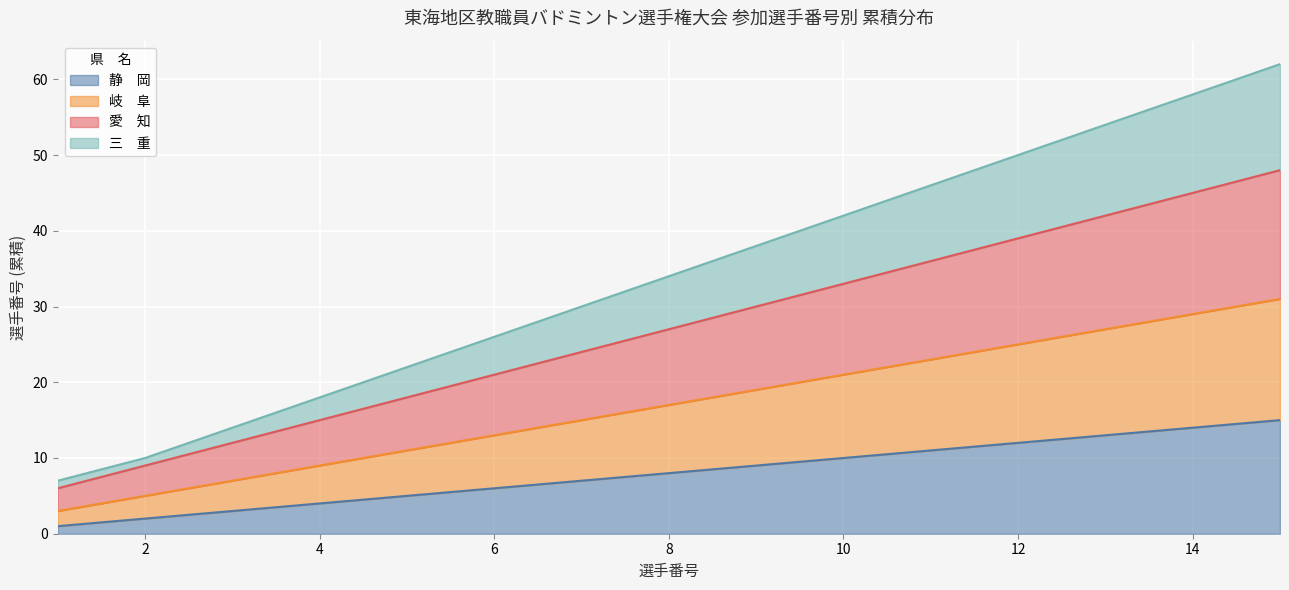

At which category does the chart reach its minimum across all series?

1